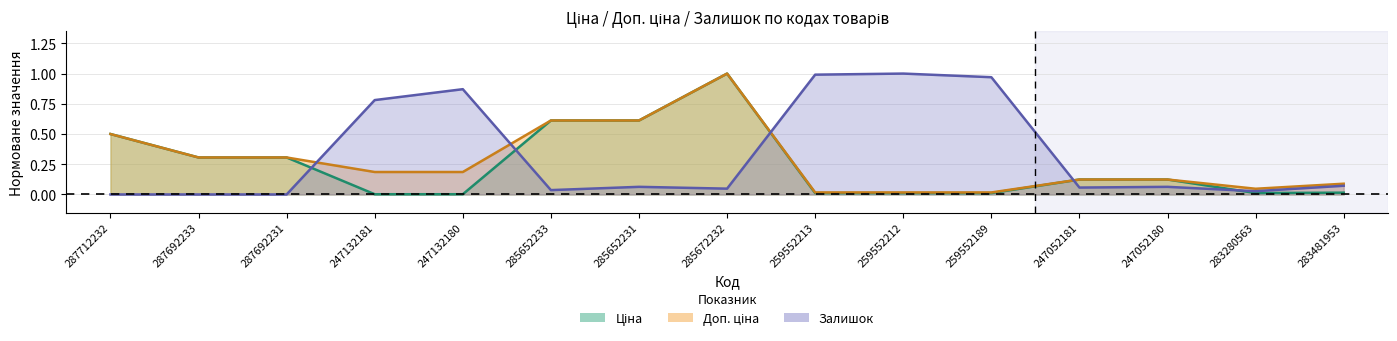

What is the label of the 7th point from the right?

259552213